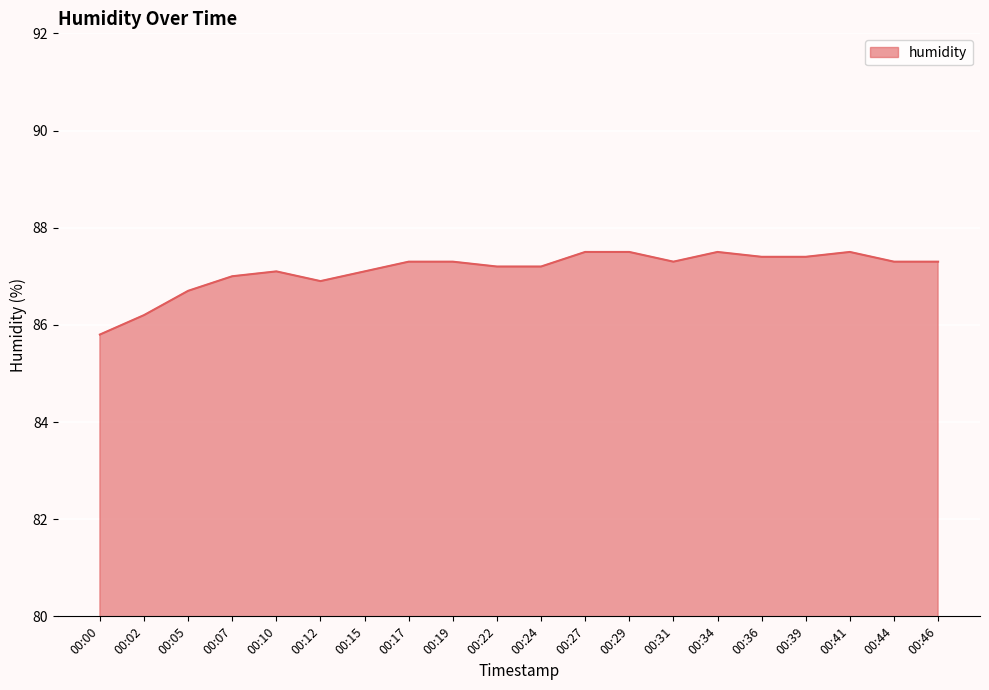

What is the sum of all values?

1742.5